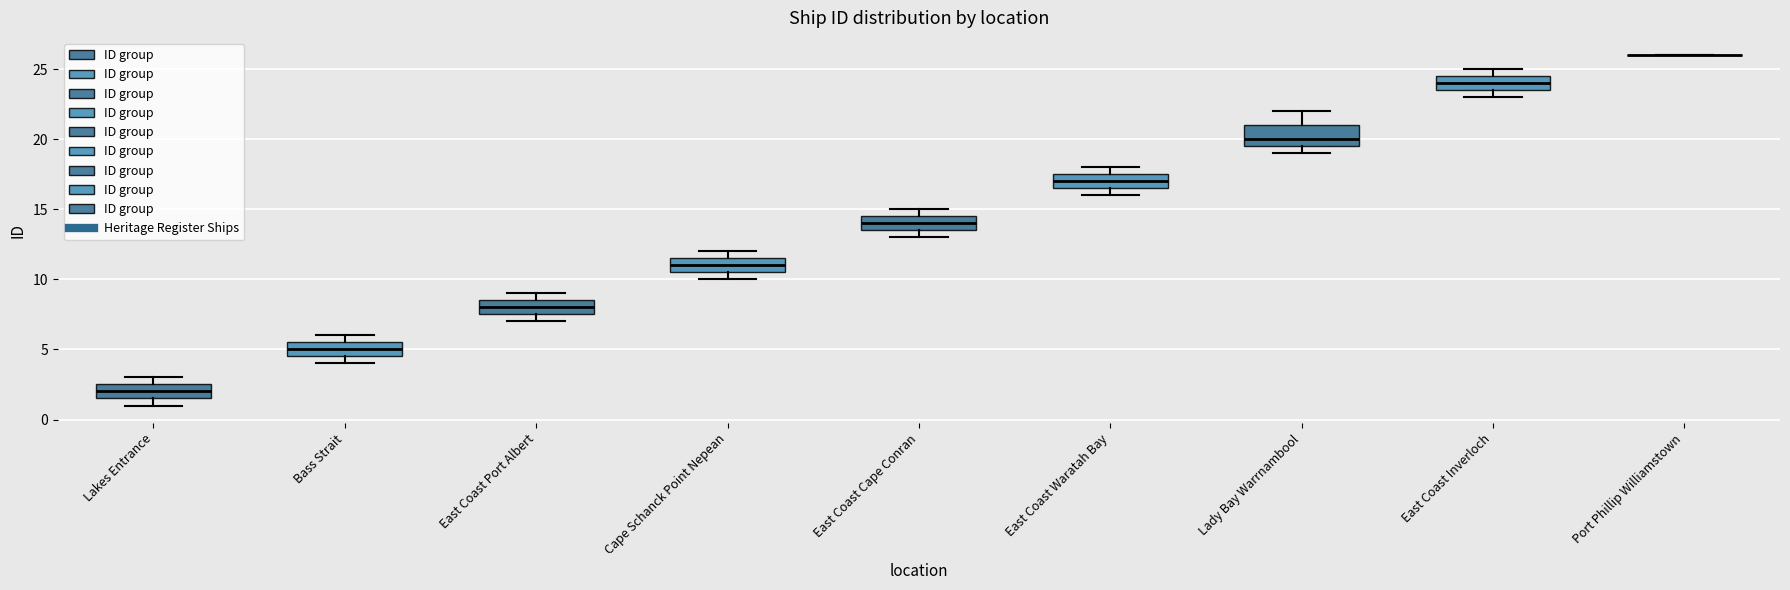

Reading left to right, transcribe this box plot: for each box, give where its median line is, the range the box spans, and where its two whiskers end, as read against the y-axis. The values are not printed on the chart, so give them approximately, as read against the axis.

Lakes Entrance: median 2.0, box 1.5 to 2.5, whiskers 1.0 to 3.0
Bass Strait: median 5.0, box 4.5 to 5.5, whiskers 4.0 to 6.0
East Coast Port Albert: median 8.0, box 7.5 to 8.5, whiskers 7.0 to 9.0
Cape Schanck Point Nepean: median 11.0, box 10.5 to 11.5, whiskers 10.0 to 12.0
East Coast Cape Conran: median 14.0, box 13.5 to 14.5, whiskers 13.0 to 15.0
East Coast Waratah Bay: median 17.0, box 16.5 to 17.5, whiskers 16.0 to 18.0
Lady Bay Warrnambool: median 20.0, box 19.5 to 21.0, whiskers 19.0 to 22.0
East Coast Inverloch: median 24.0, box 23.5 to 24.5, whiskers 23.0 to 25.0
Port Phillip Williamstown: box collapsed to a line at 26.0, whiskers 26.0 to 26.0